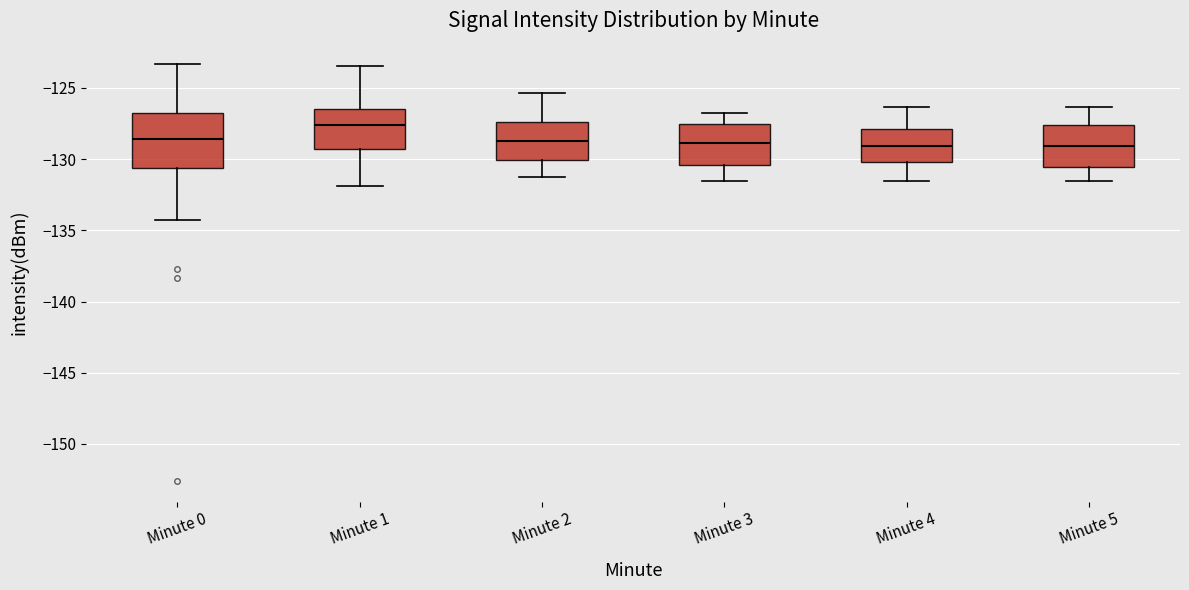

Comparing the boxes themselves (not the whiskers), which one is the tallest?

Minute 0